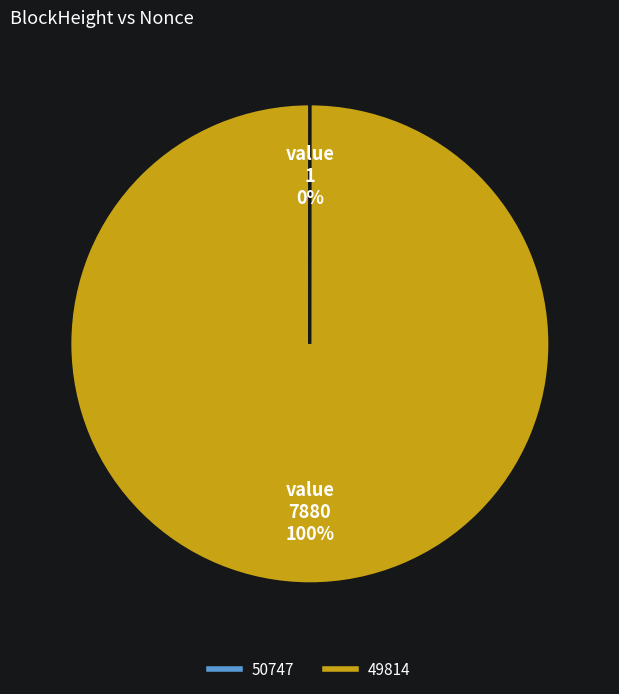

To the nearest percent, what is the average slice percentage?

50%